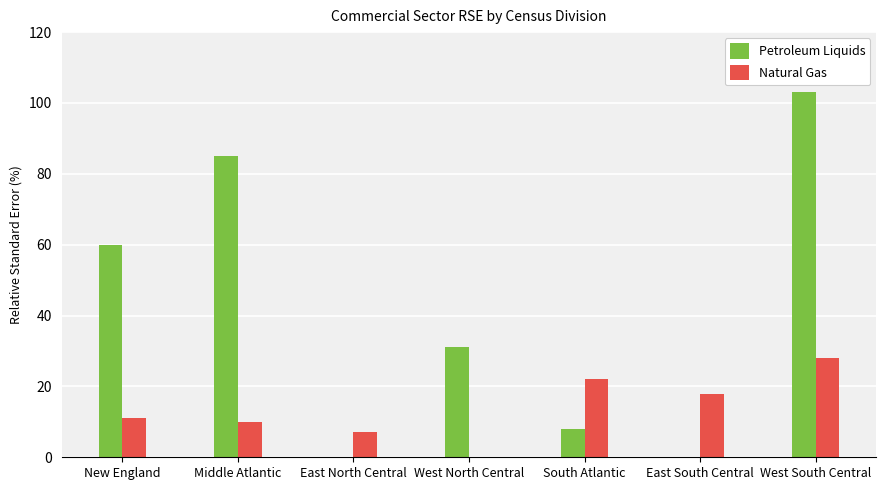

At which category is the sum across all series the highest?

West South Central